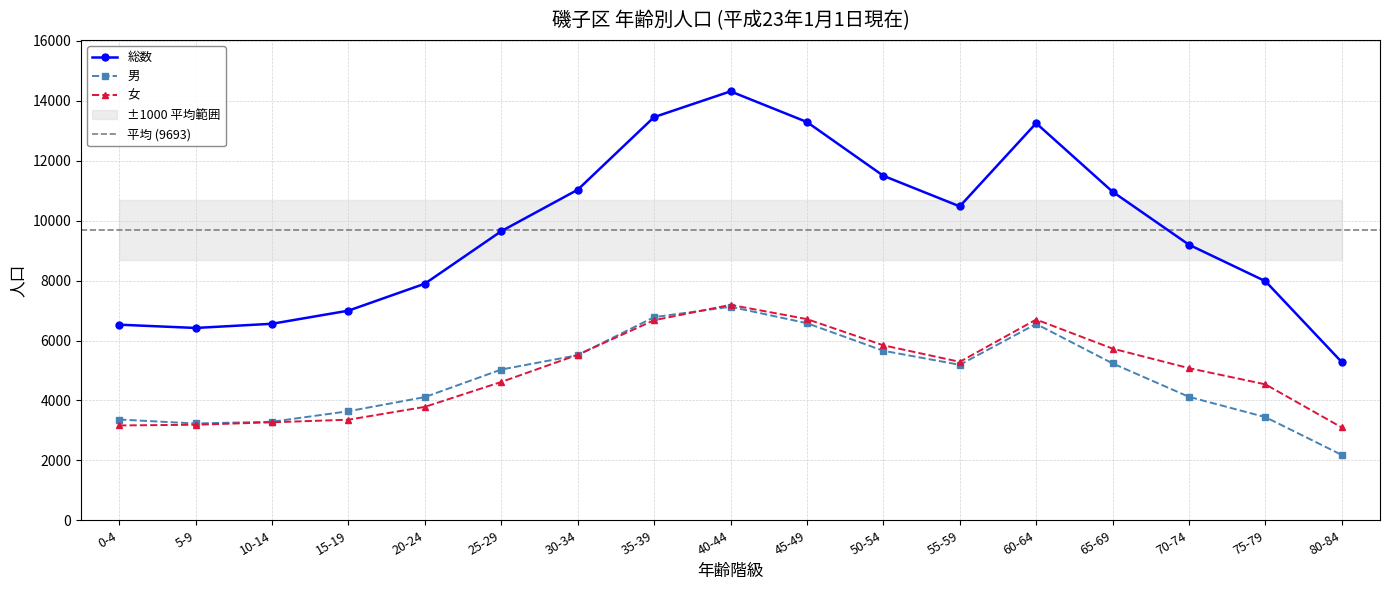

What is the approximate value of 総数 at 35-39, to the nearest 50?

13450